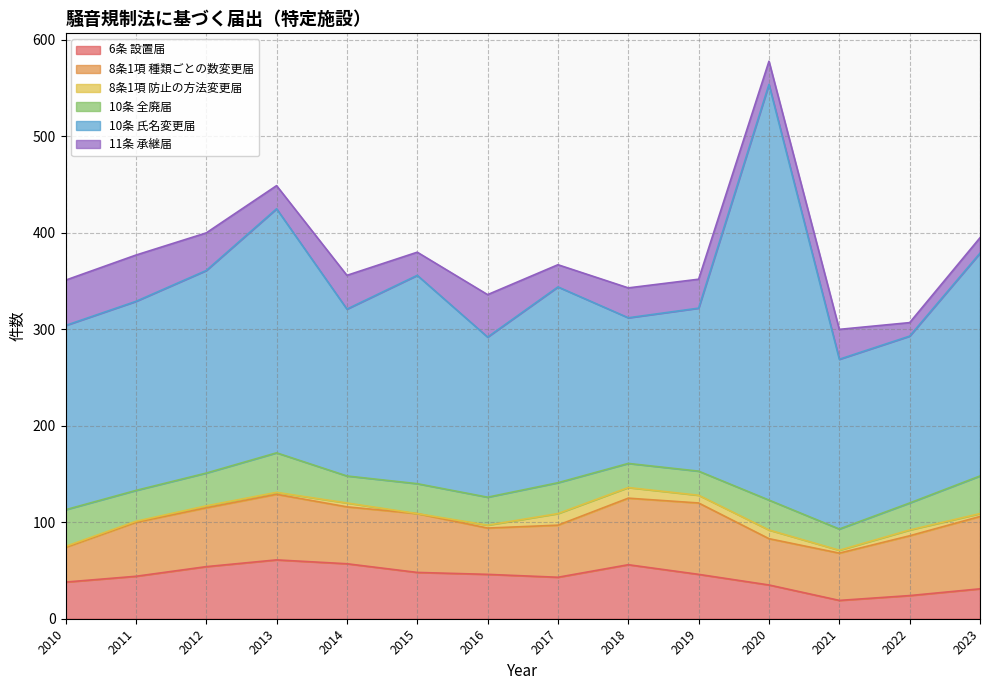

True or false: 11条 承継届 has more than 2 interior local peaks.

True